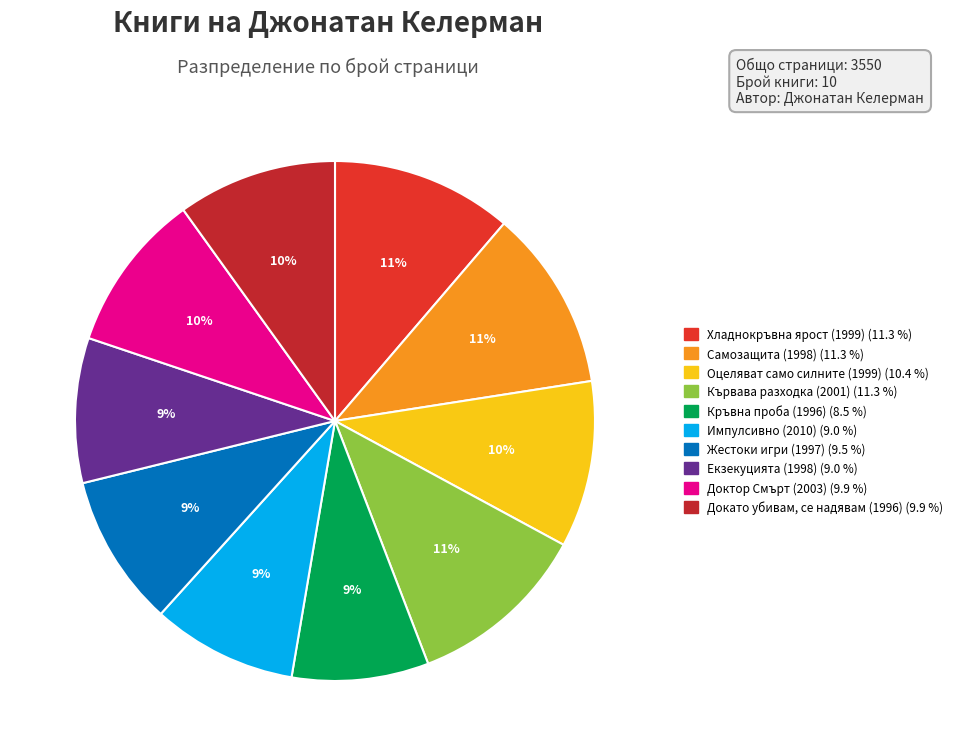

Count the number of slices in the pie.

10